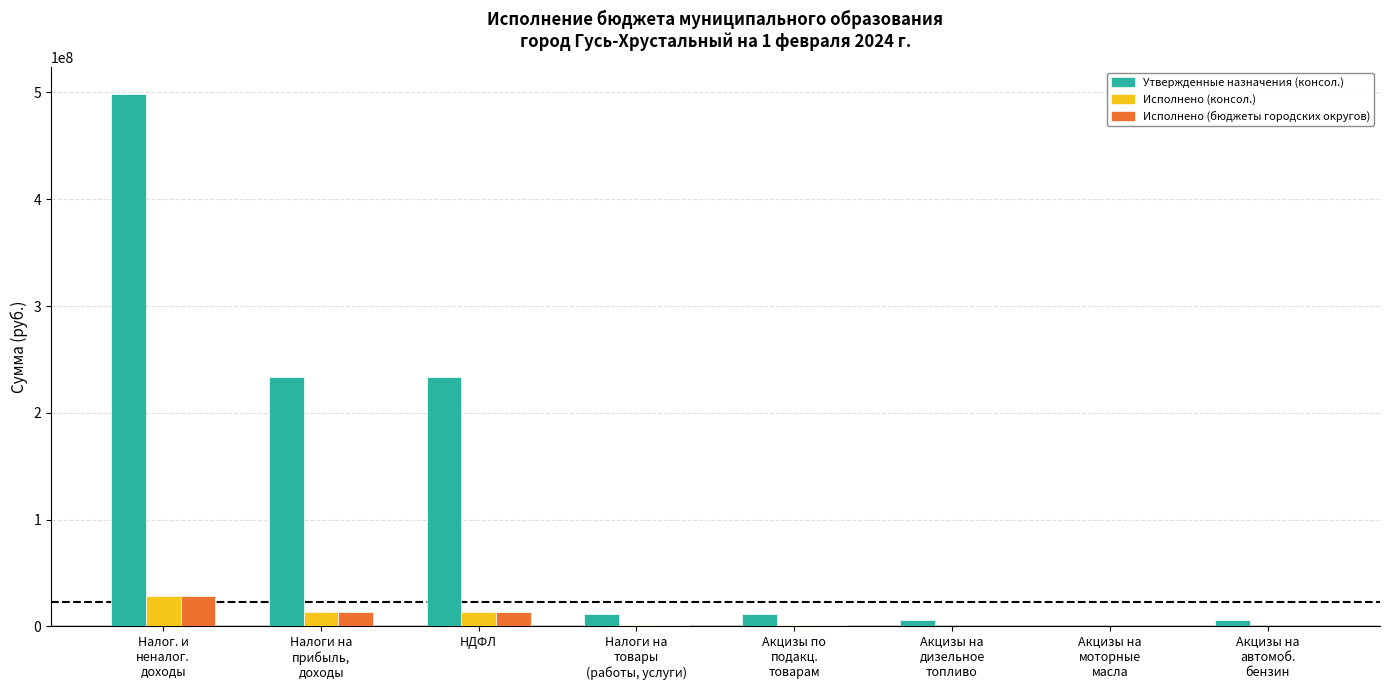

How many series are shown in this chart?

3